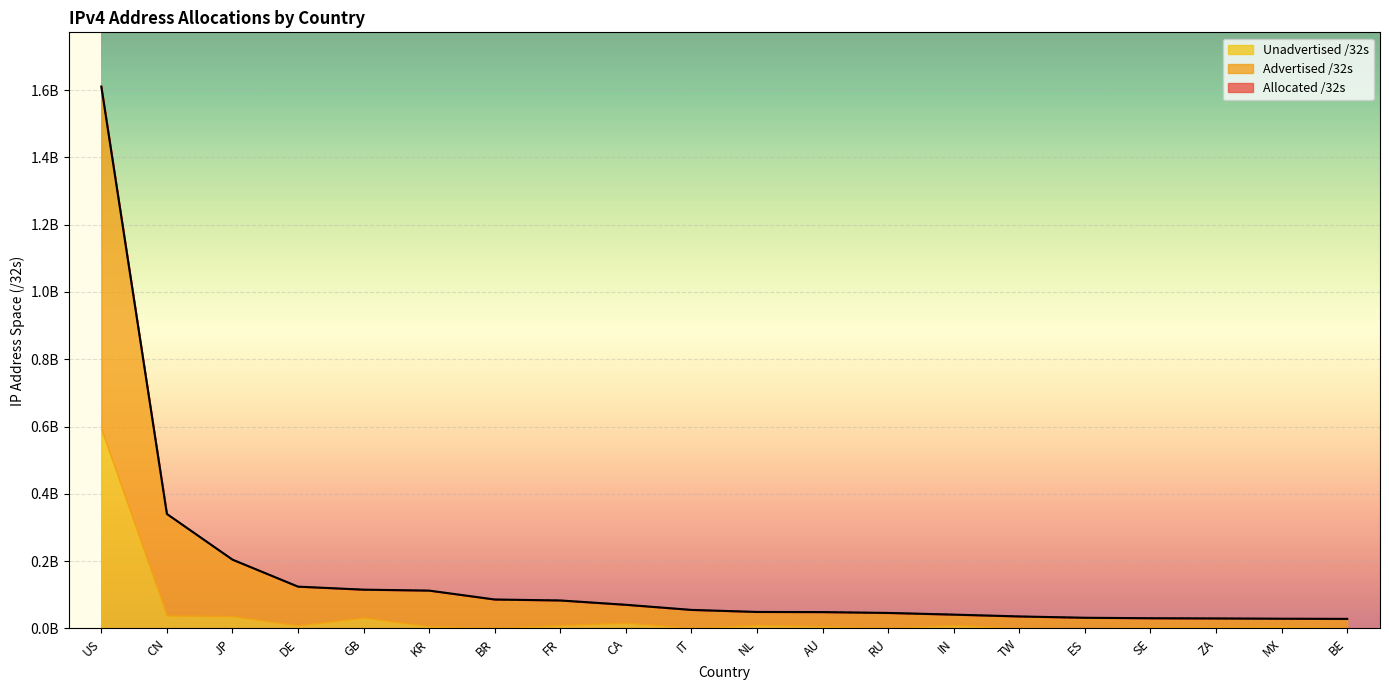

What is the approximate value of Advertised /32s at RU?

46126848